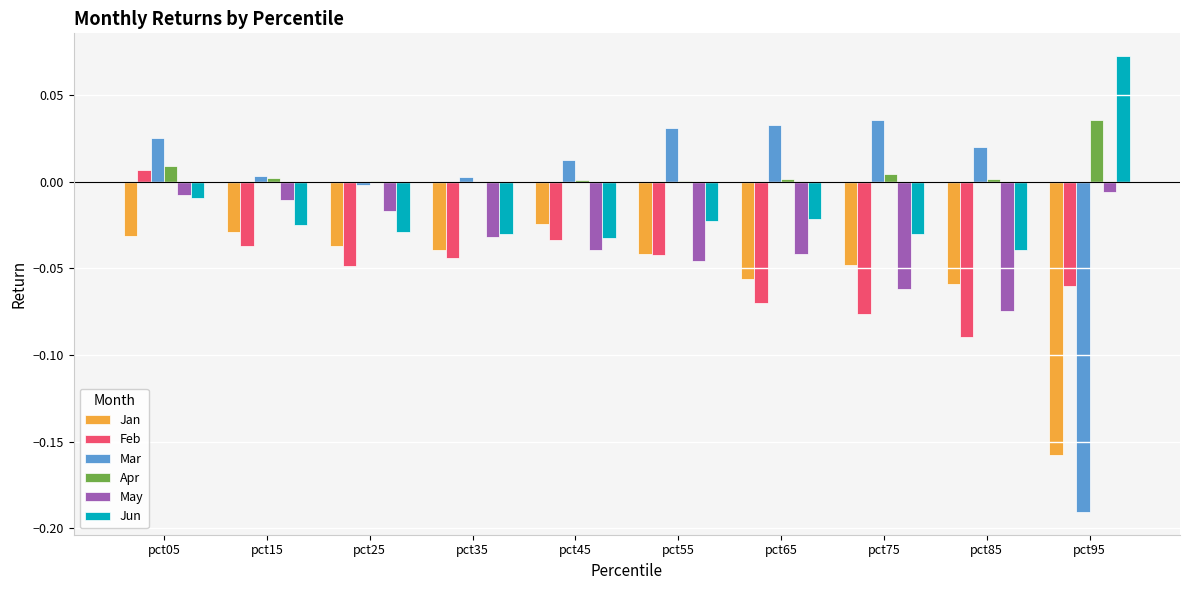

At which category does the chart reach its peak across all series?

pct95